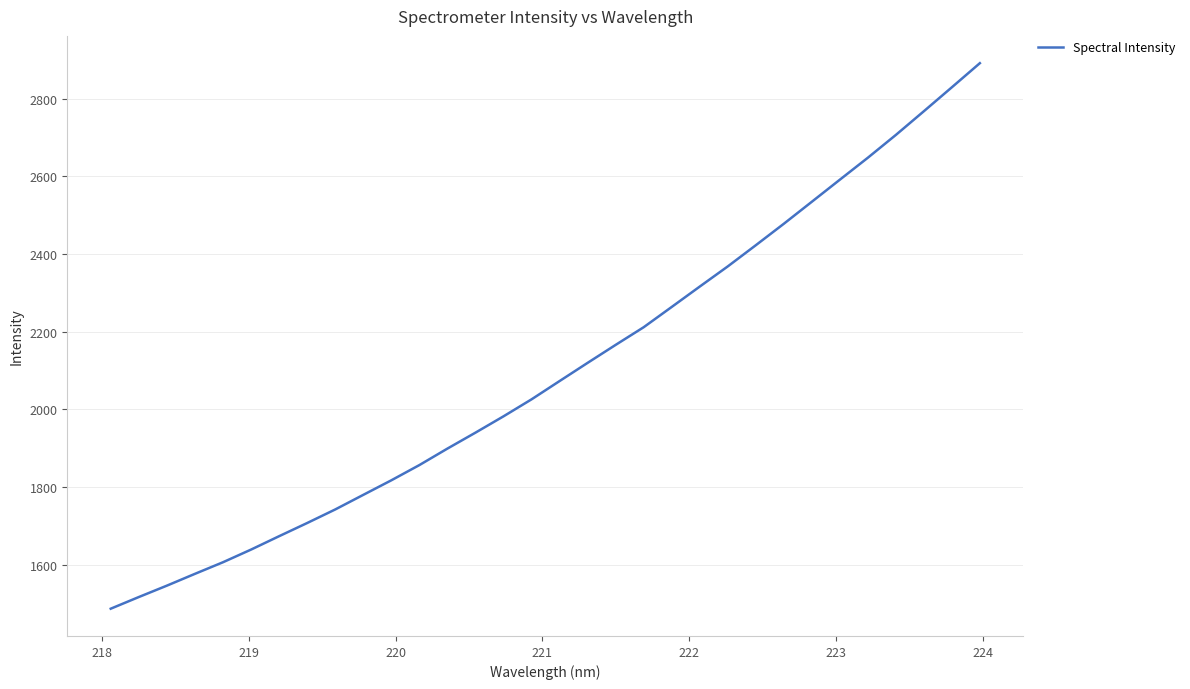

What is the difference between the maximum and minimum values?

1404.1